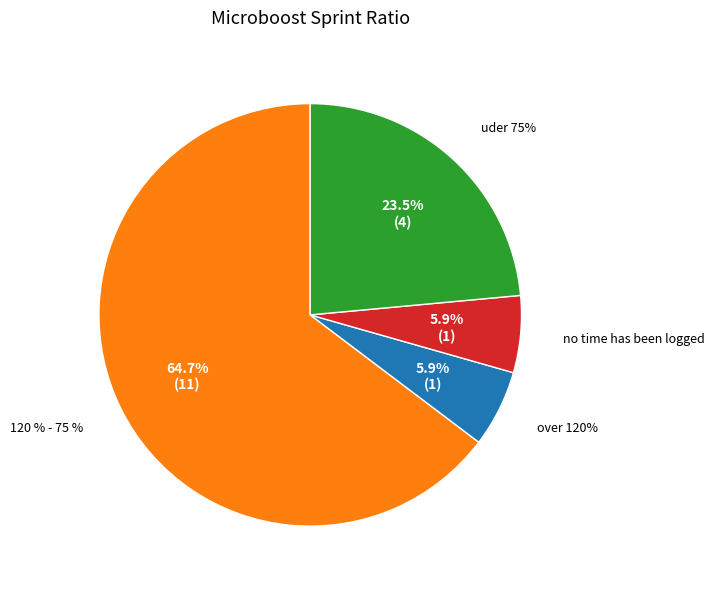

Do 4 and 1 together represent more than half of the pie?

No